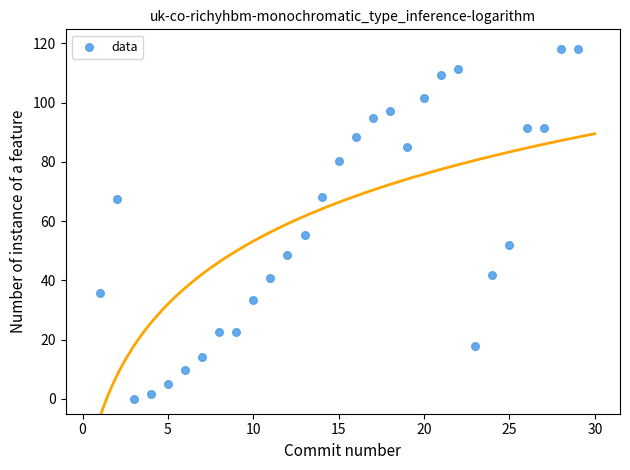

What is the range of Y values (max minus min)?

118.0